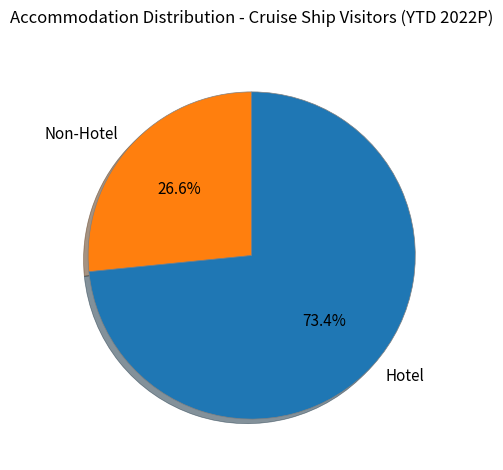

Which category has the smallest portion of the pie?

Non-Hotel